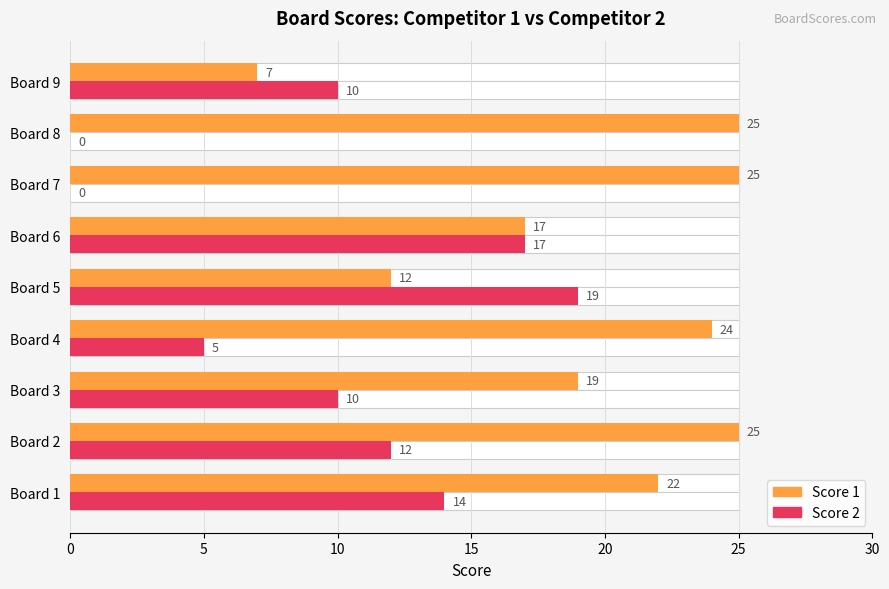

What are all the series names shown in the legend?

Score 1, Score 2